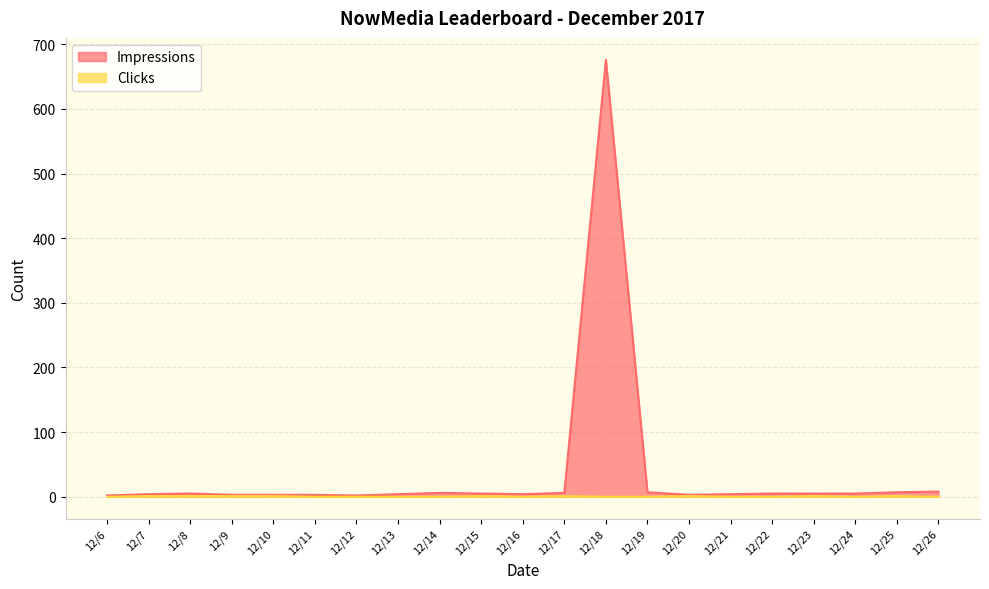

Between 12/18 and 12/22, which series saw the biggest shift?

Impressions